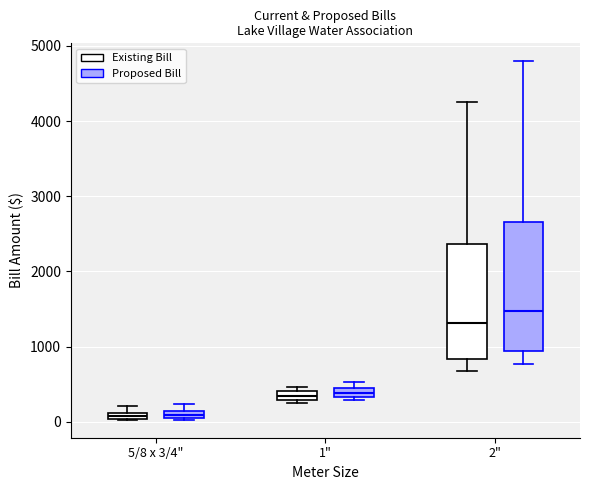

Which box has the highest median line?

2" (Proposed Bill)